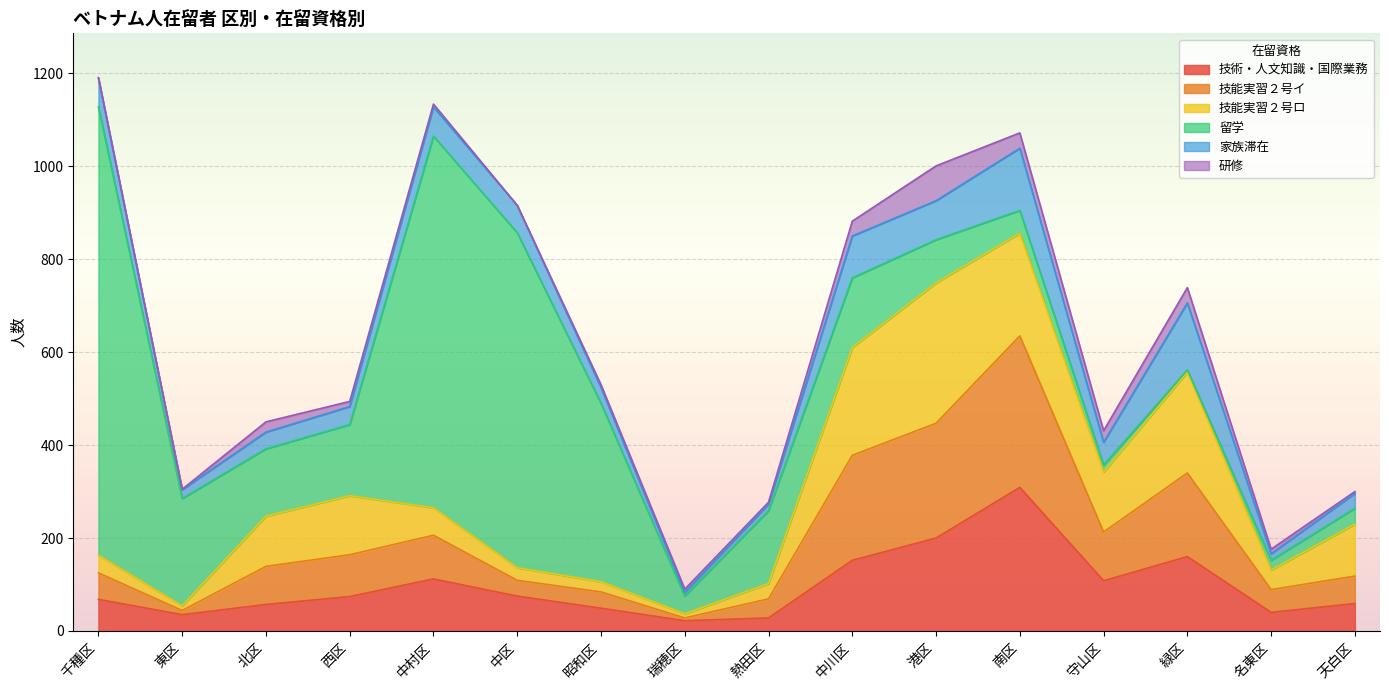

Where is the first local minimum for 技能実習２号ロ?

東区